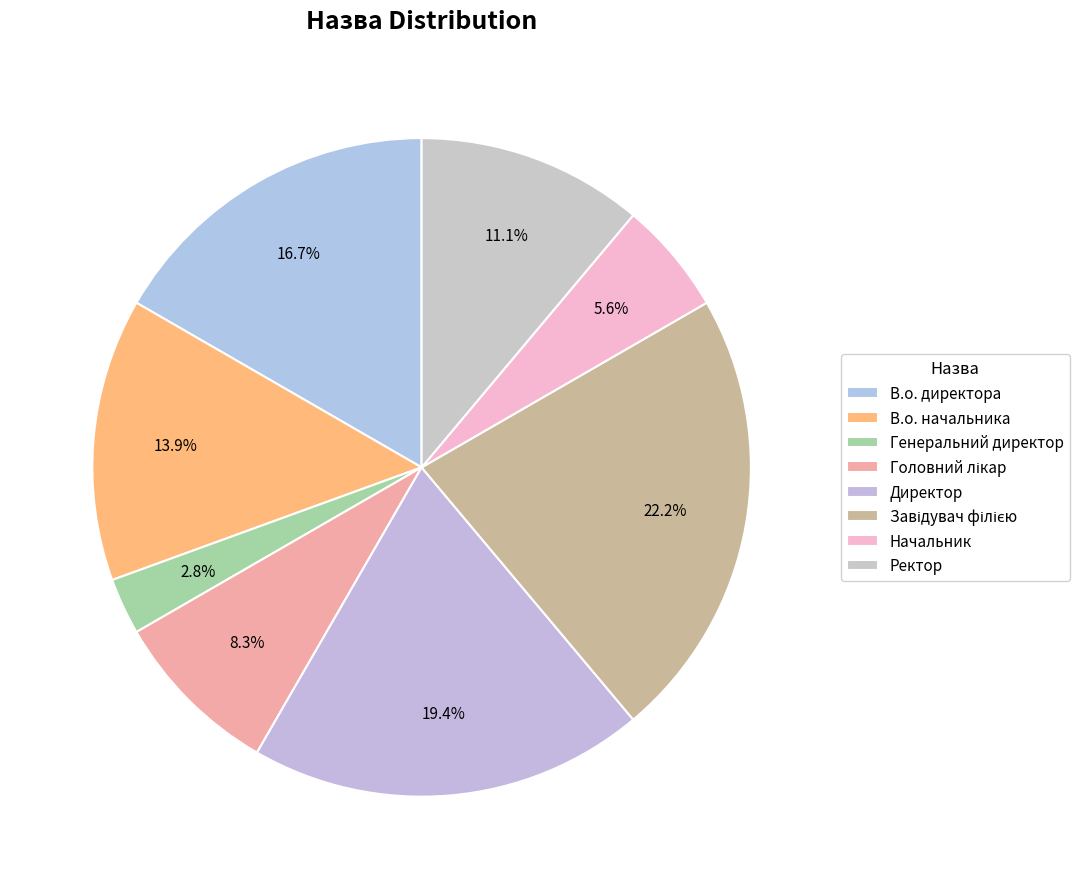

What is the ratio of the value at В.о. директора to the value at В.о. начальника?

1.2